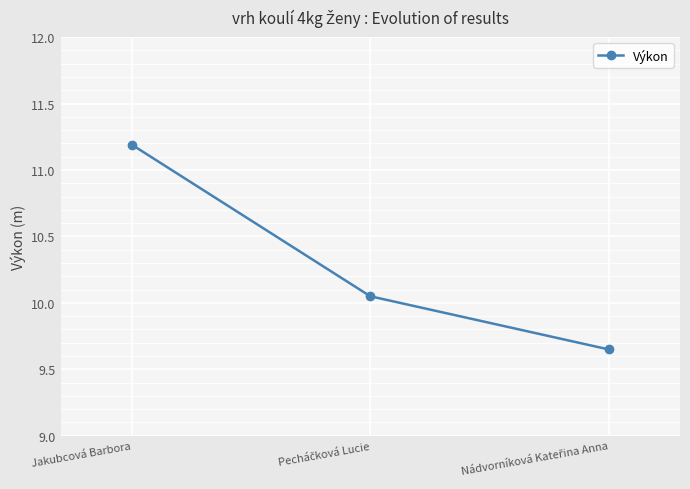

Count the number of values greater than 10.

2